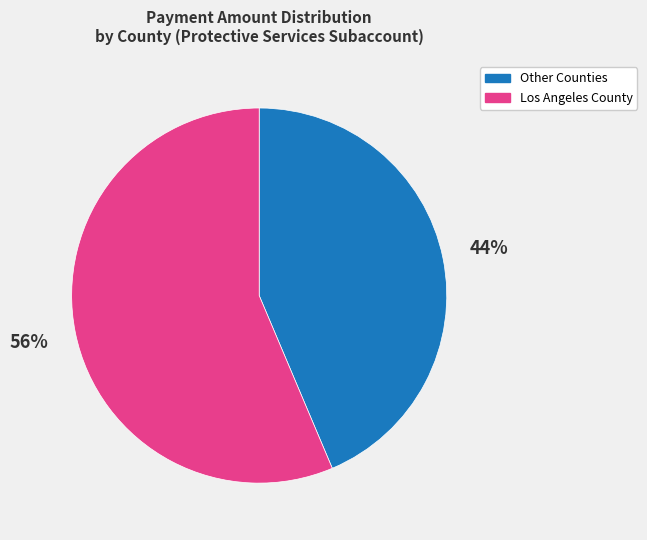

Is there a majority slice in this chart?

Yes